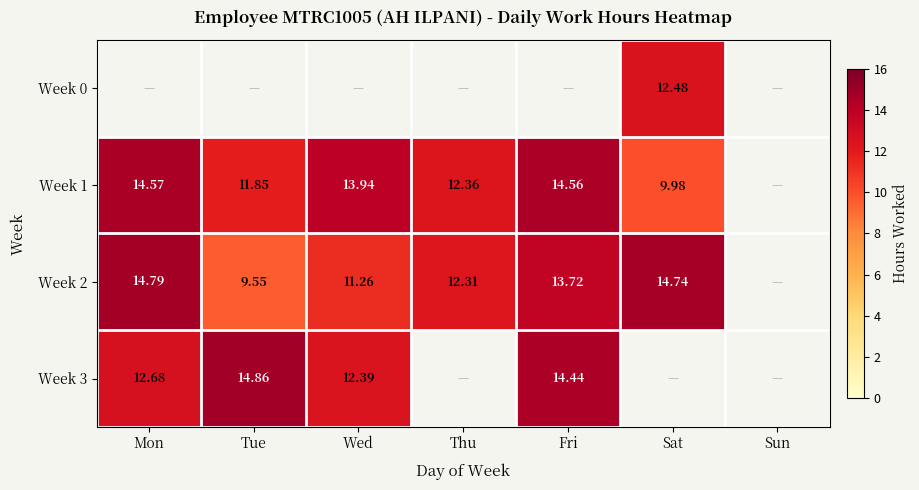

Which series has the largest range (max minus min)?

Week 2